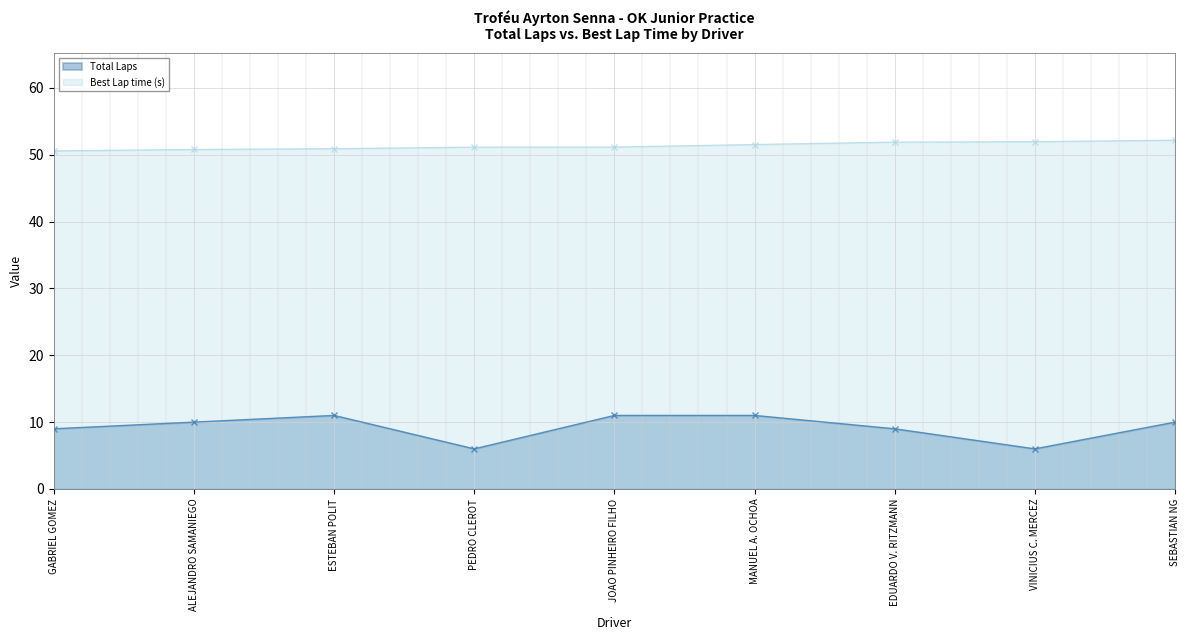

What is the difference between the maximum and minimum values in the Total Laps series?

5.0